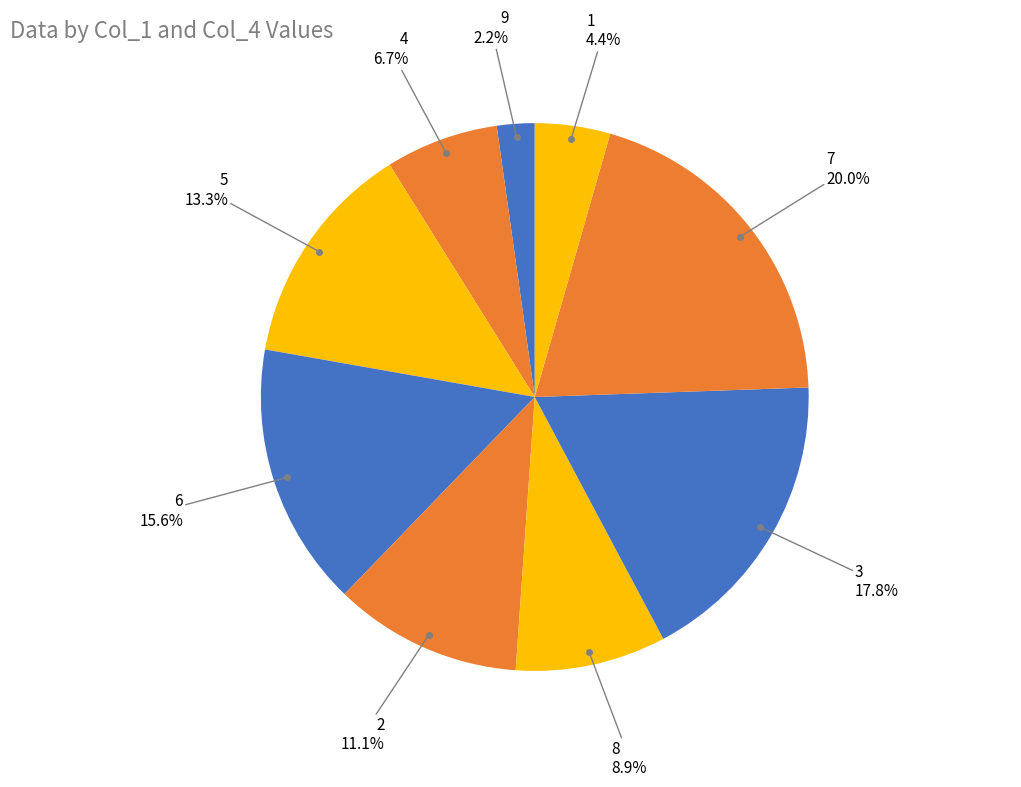

What percentage is the 4 slice, to the nearest percent?

7%